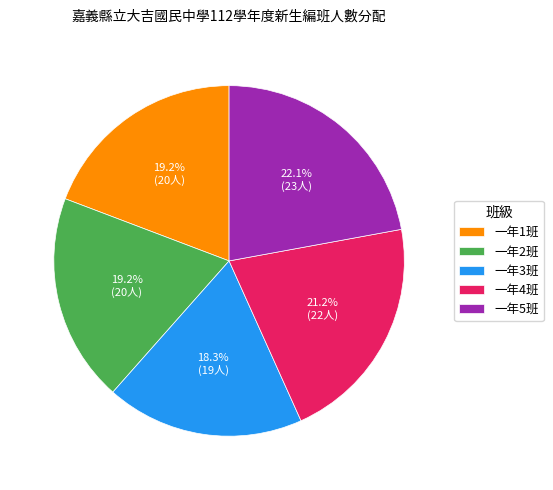

Which slice is the largest?

一年5班